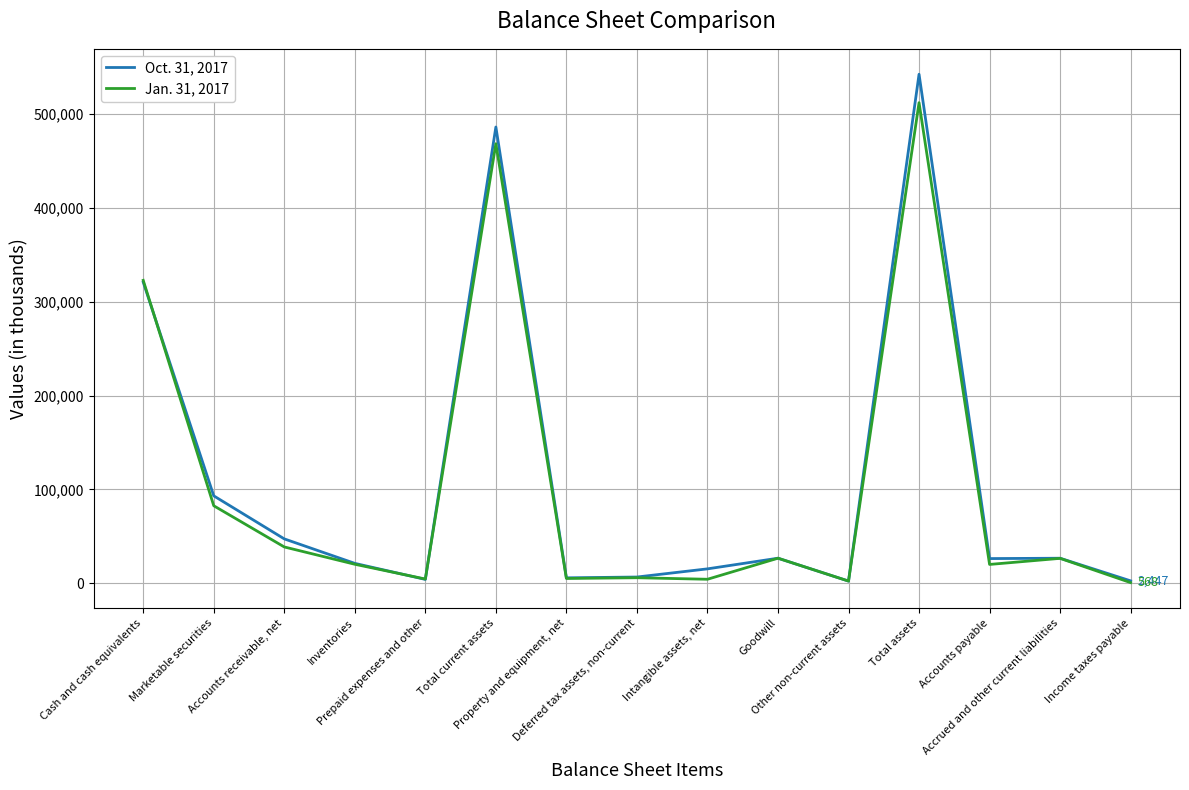

Where is the first local maximum for Oct. 31, 2017?

Total current assets